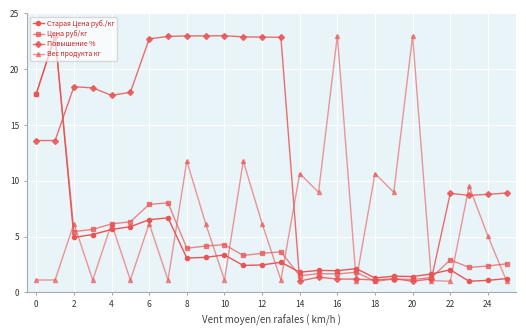

What is the value of the Повышение % point at the 22nd from the left?

1.2